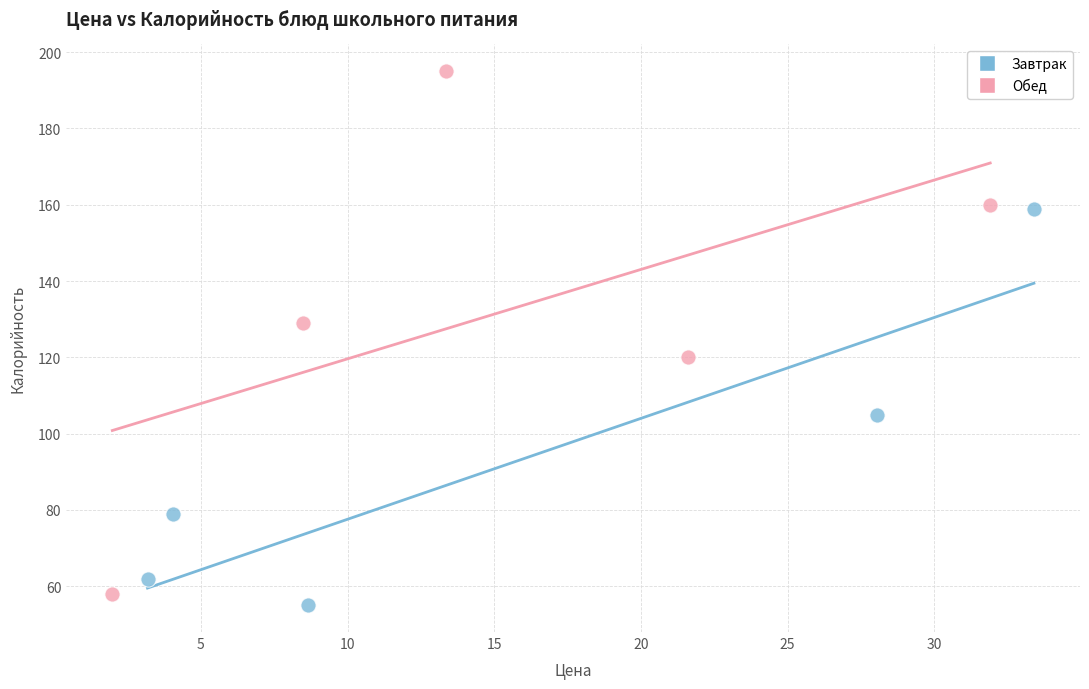

Which series has the largest Y range (max minus min)?

Обед